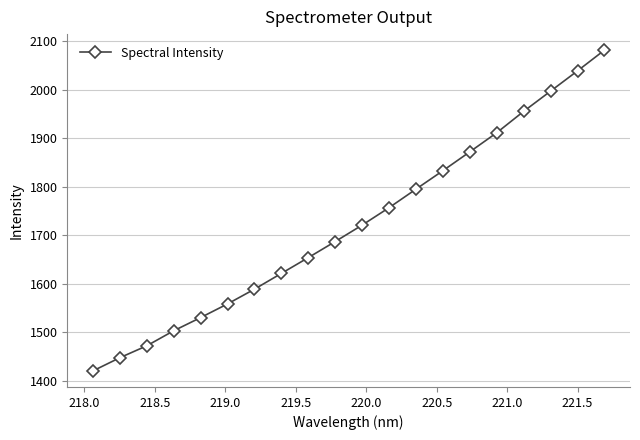

What is the value of the 1st point from the left?

1420.5